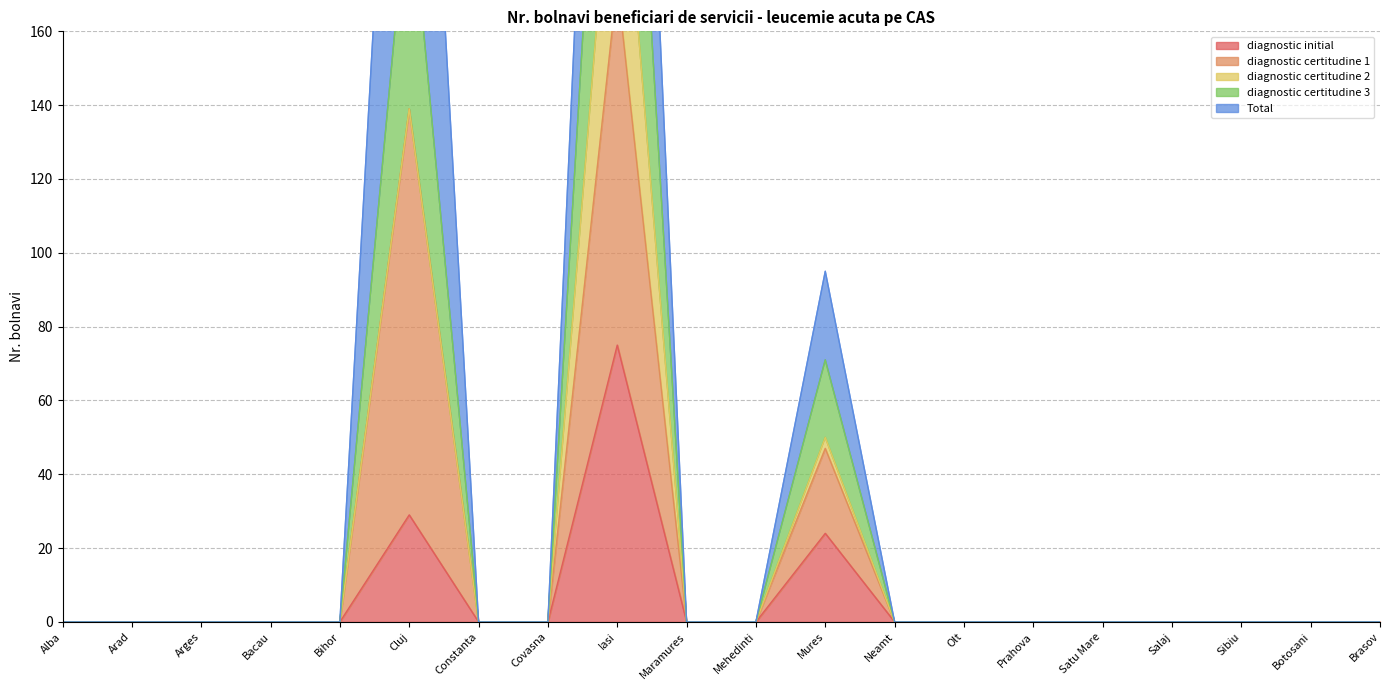

Rank the categories by diagnostic certitudine 3 value from highest to lowest.

Iasi, Cluj, Mures, Alba, Arad, Arges, Bacau, Bihor, Constanta, Covasna, Maramures, Mehedinti, Neamt, Olt, Prahova, Satu Mare, Salaj, Sibiu, Botosani, Brasov